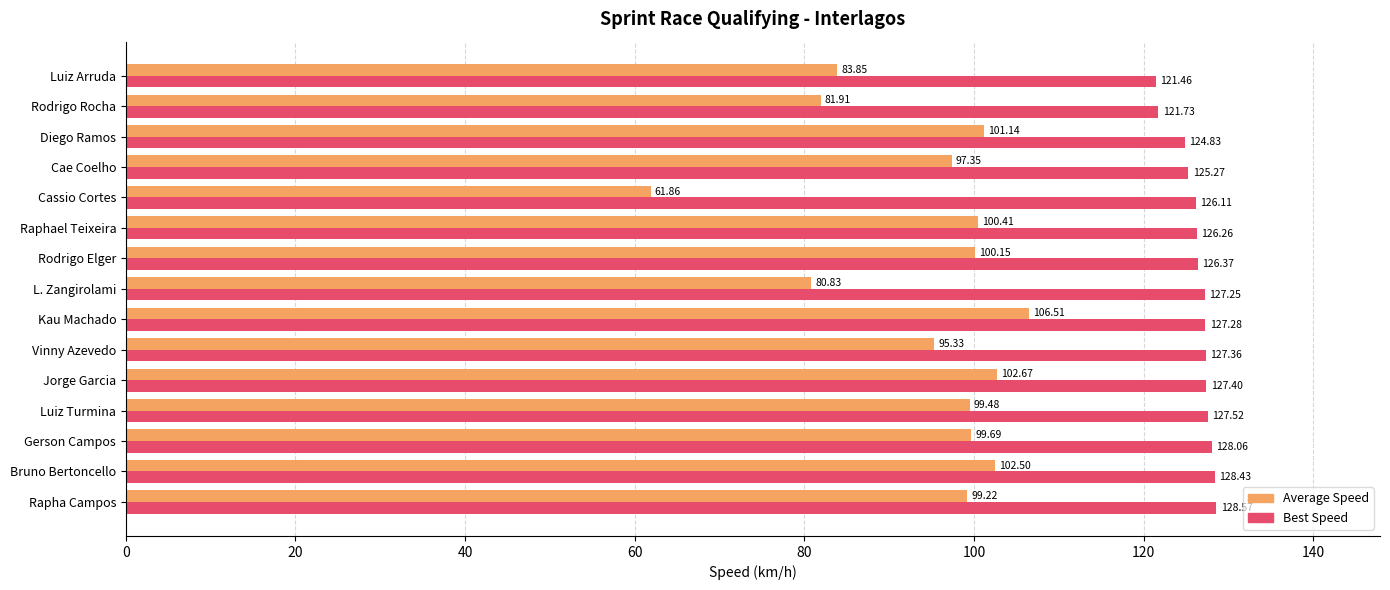

At which label is Best Speed closest to 125?

Diego Ramos